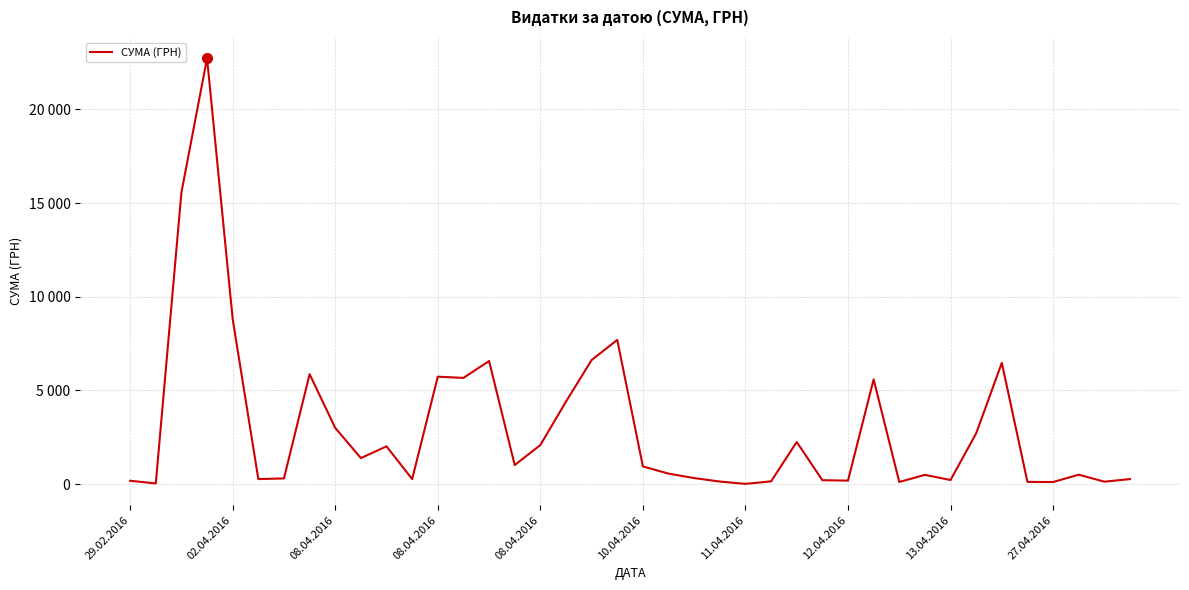

At which label is the value closest to 11373?

02.04.2016